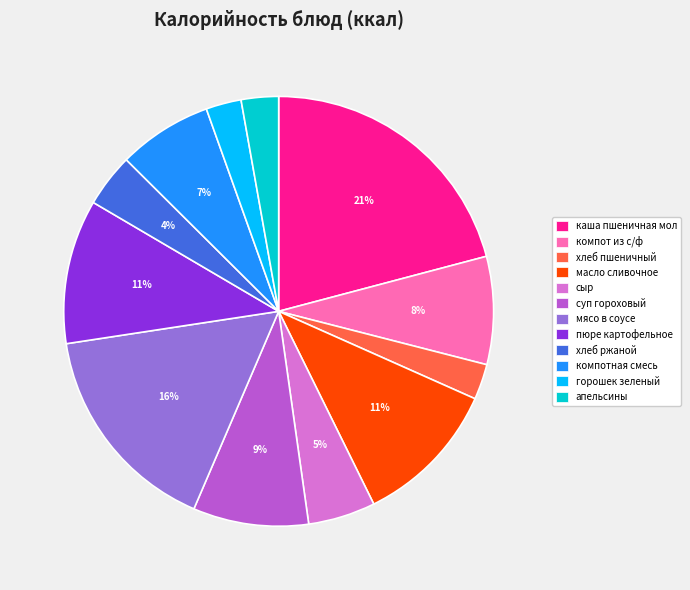

Does масло сливочное represent more than half of the total?

No